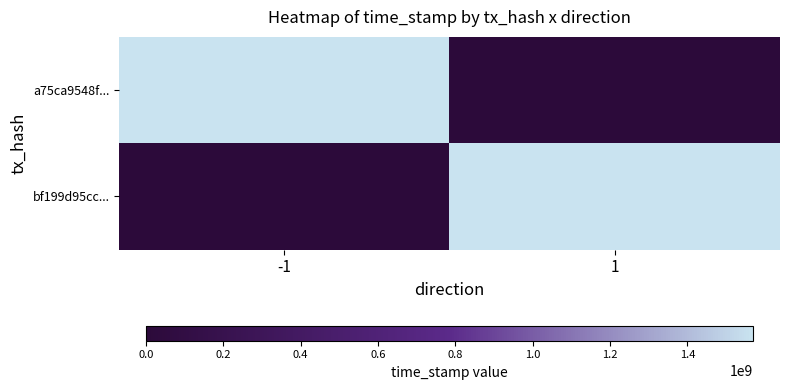

Rank the series by their average value, from lowest to highest.

bf199d95cc..., a75ca9548f...